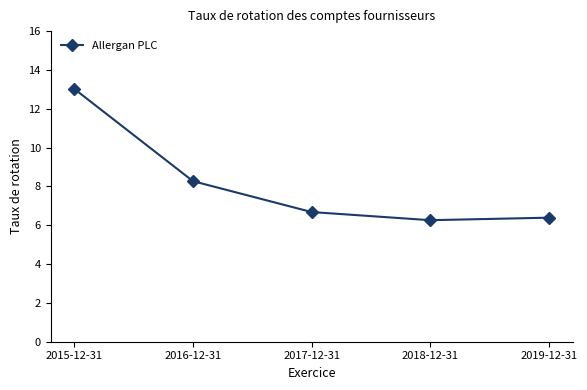

What position from the right is 2017-12-31?

3